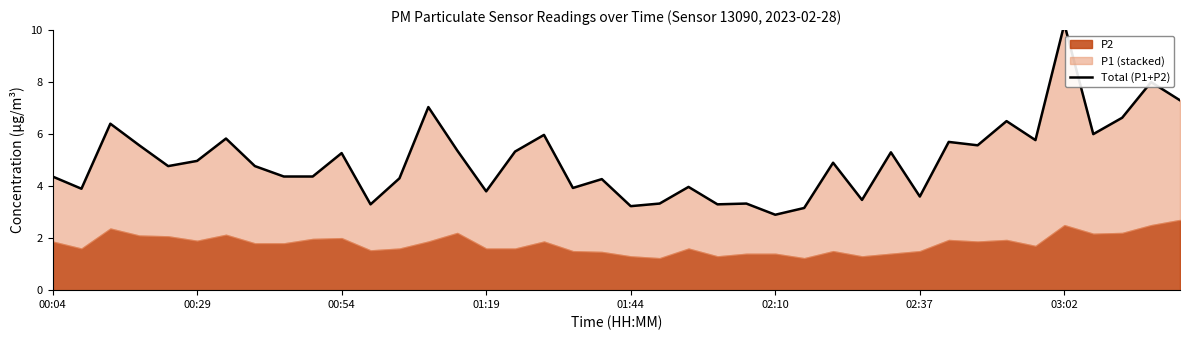

Reading left to right, extract all data points from this chart.

4.4	3.9	6.4	5.6	4.8	5.0	5.8	4.8	4.4	4.4	5.3	3.3	4.3	7.0	5.4	3.8	5.3	6.0	3.9	4.3	3.2	3.3	4.0	3.3	3.3	2.9	3.2	4.9	3.5	5.3	3.6	5.7	5.6	6.5	5.8	10.2	6.0	6.6	8.0	7.3